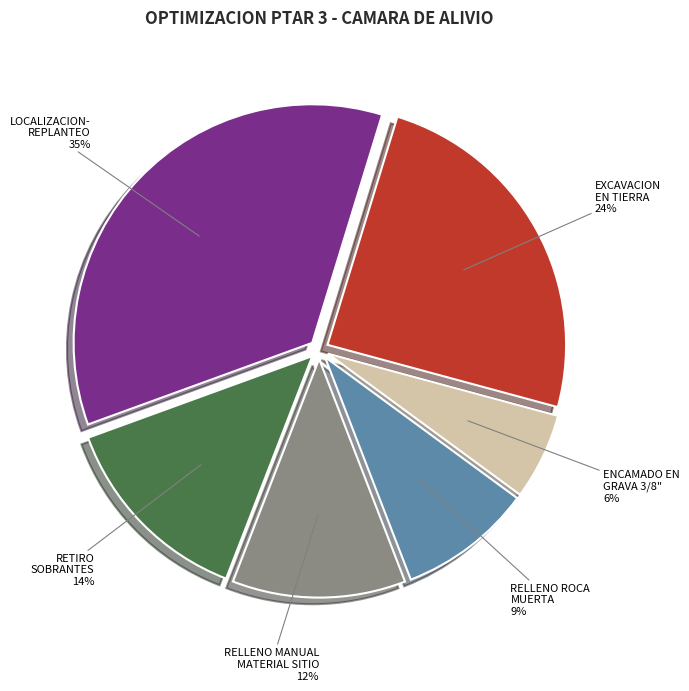

To the nearest percent, what is the combined percentage of RELLENO ROCA MUERTA and LOCALIZACION- REPLANTEO?

44%